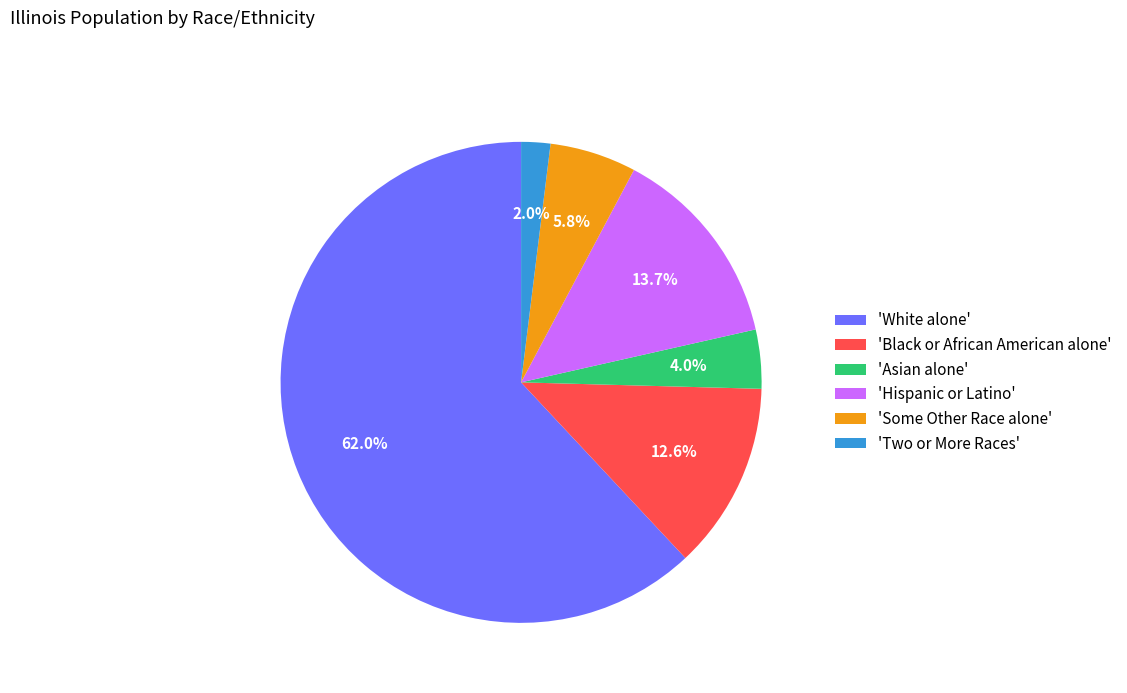

Rank the categories by value from highest to lowest.

'White alone', 'Hispanic or Latino', 'Black or African American alone', 'Some Other Race alone', 'Asian alone', 'Two or More Races'